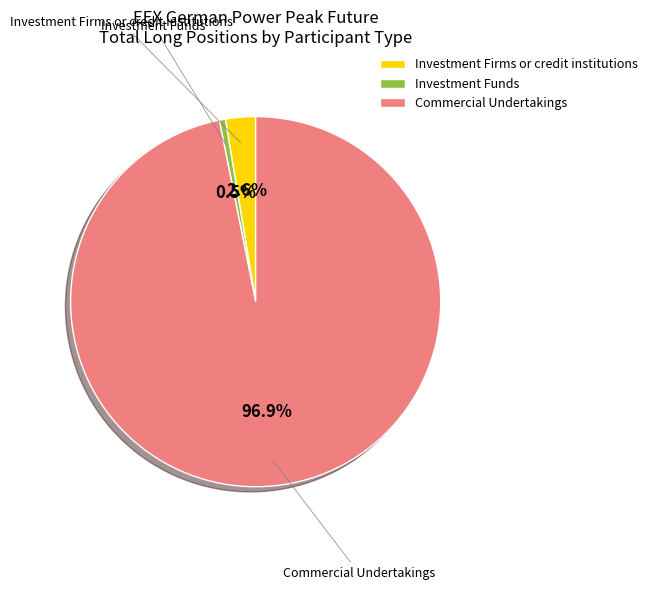

What percentage is the Commercial Undertakings slice, to the nearest percent?

97%